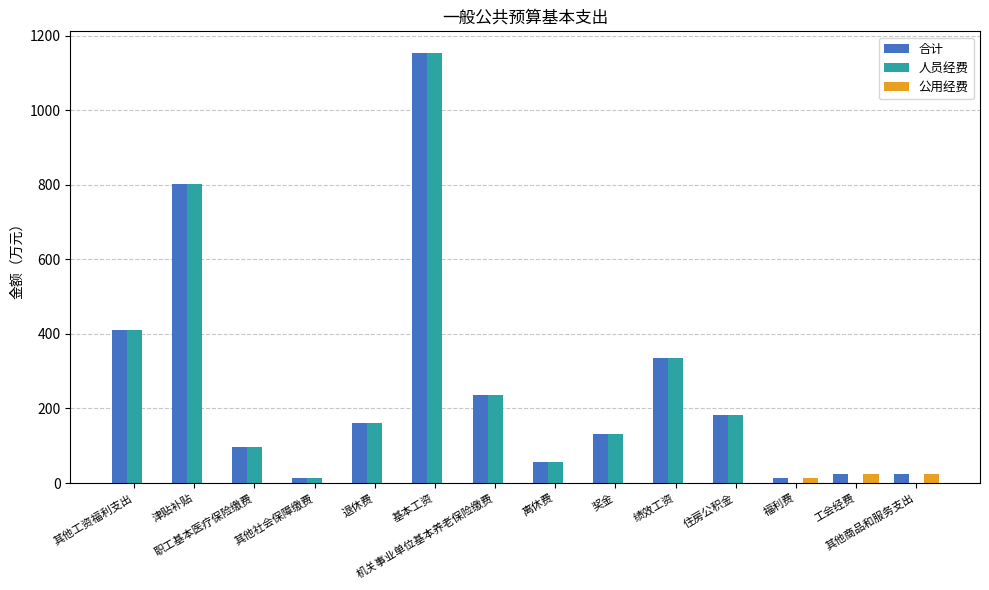

What is the sum of all 公用经费 values?

61.8